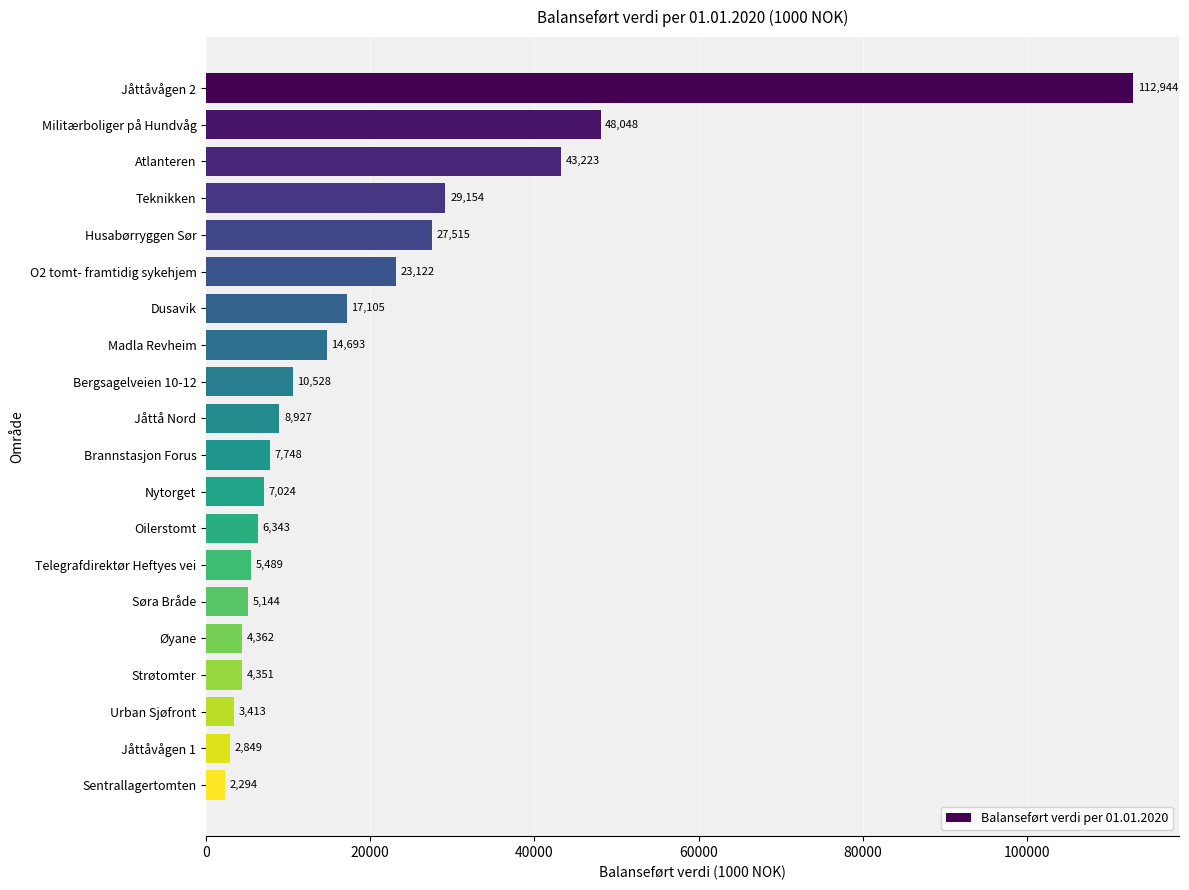

What is the maximum value shown in the chart?

112943.9